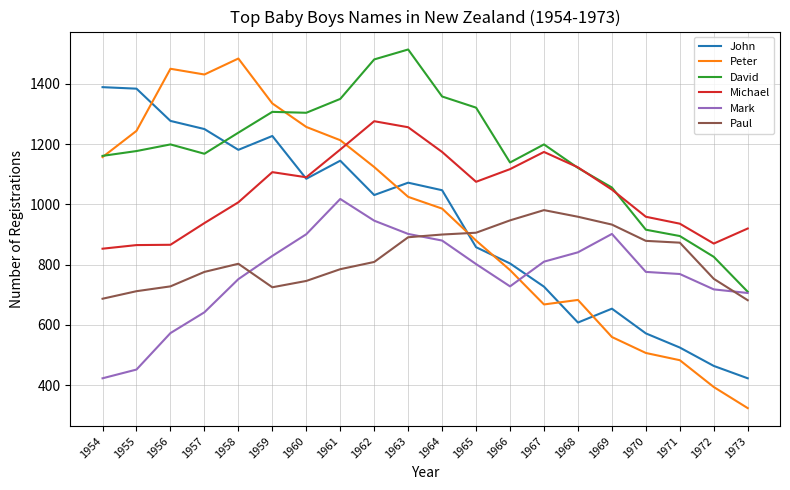

What is the difference between the second highest and second lowest values in the Michael series?

391